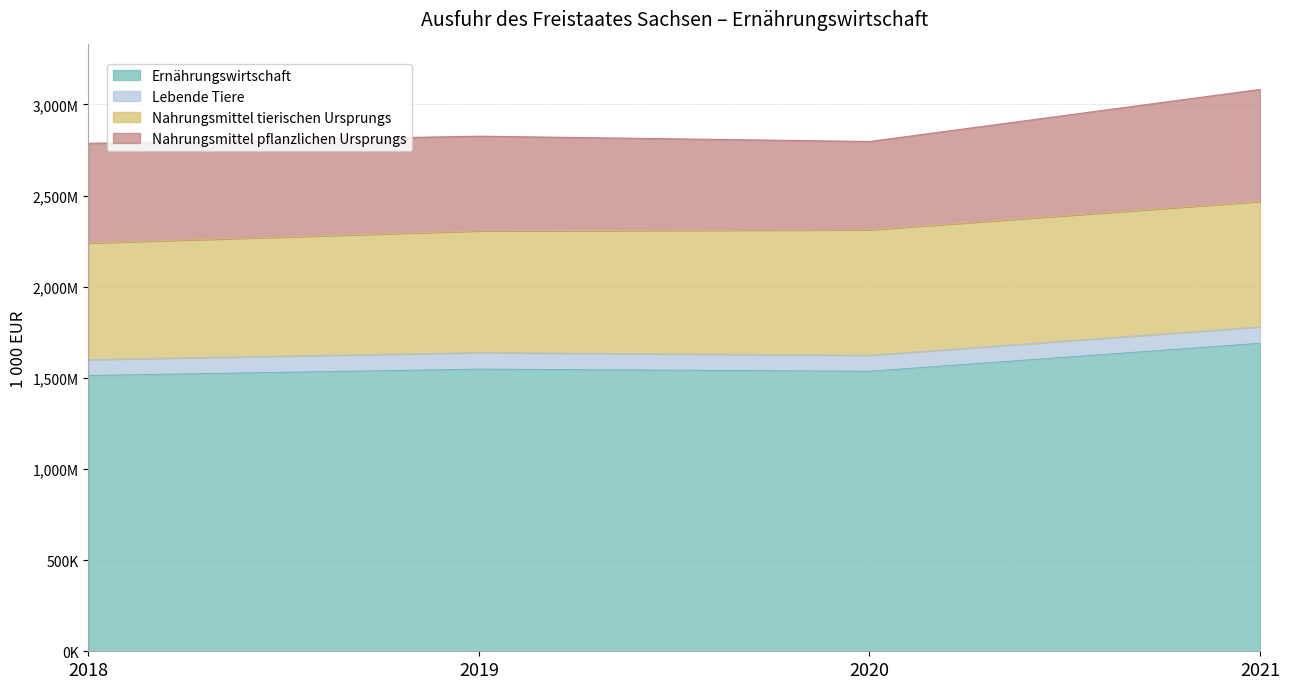

Reading right to left, extract all data points from this chart.

Ernährungswirtschaft: 2021=1689532	2020=1536230	2019=1547855	2018=1513130
Lebende Tiere: 2021=90328	2020=87995	2019=90770	2018=87329
Nahrungsmittel tierischen Ursprungs: 2021=688066	2020=688278	2019=668082	2018=639562
Nahrungsmittel pflanzlichen Ursprungs: 2021=614888	2020=484537	2019=519578	2018=547084